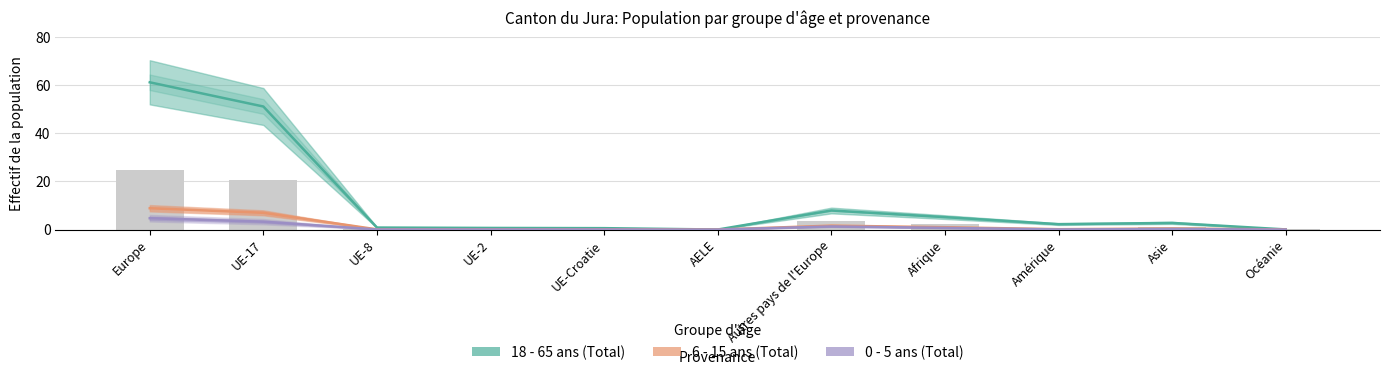

Is the value of 6 - 15 ans (Total) at UE-Croatie greater than the value of 0 - 5 ans (Total) at UE-8?

Yes